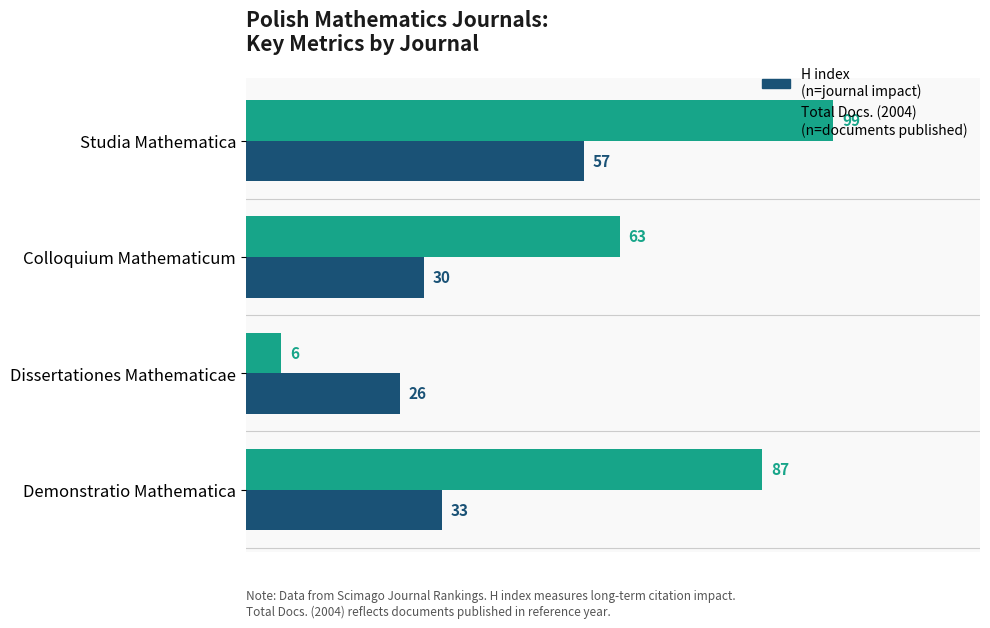

What is the difference between the highest and lowest values at Colloquium Mathematicum?

33